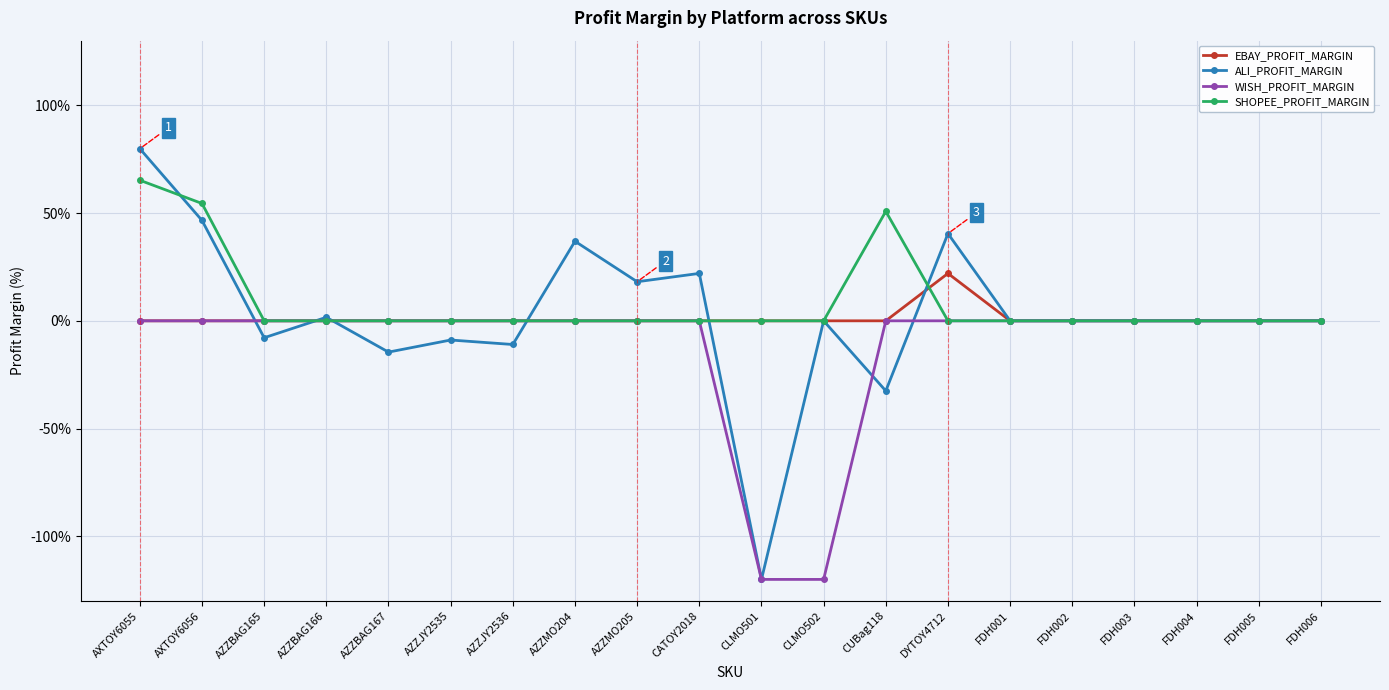

What is the difference between the highest and lowest values at AZZBAG166?

1.6